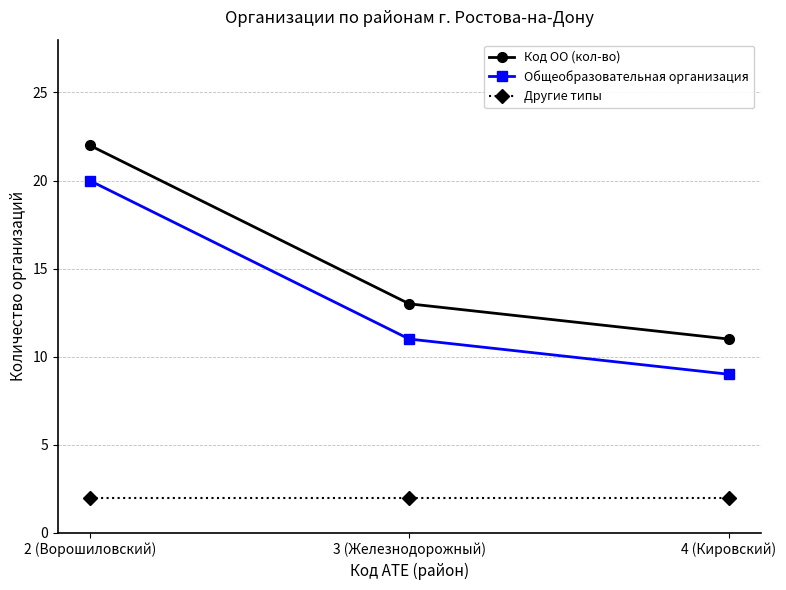

At which label does Код ОО (кол-во) reach its peak?

2 (Ворошиловский)